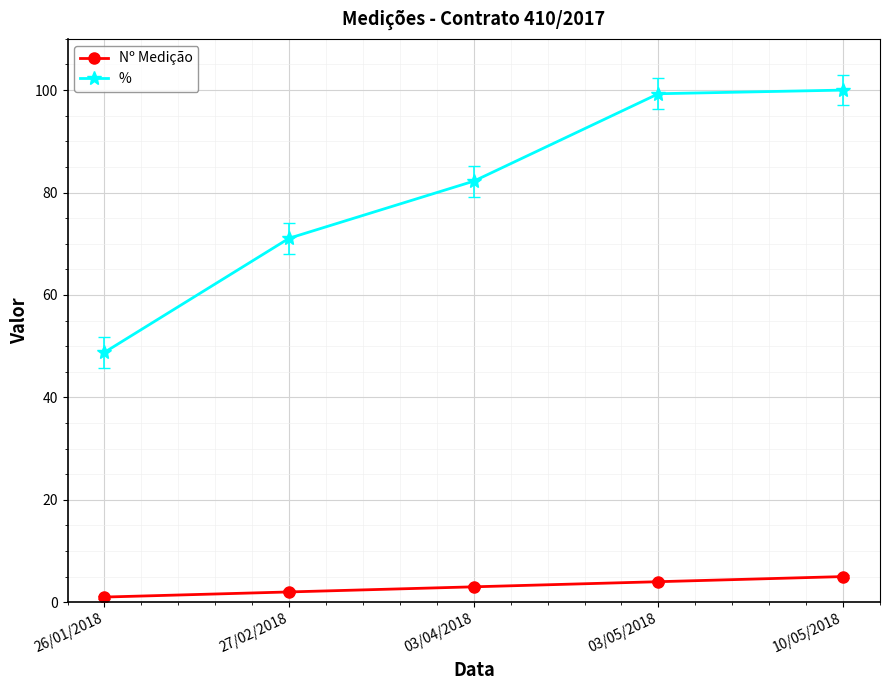

List the labels in order of Nº Medição value, largest first.

10/05/2018, 03/05/2018, 03/04/2018, 27/02/2018, 26/01/2018